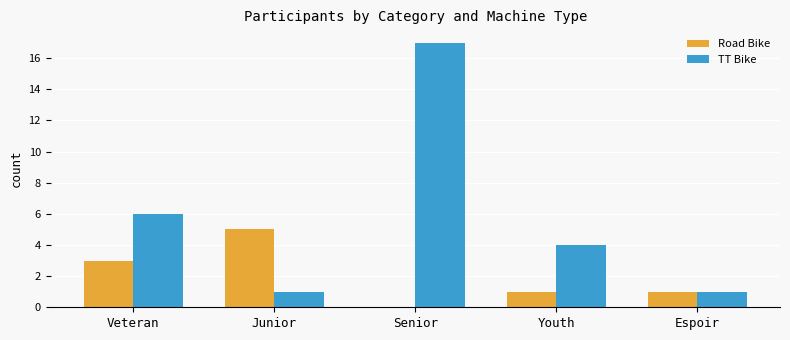

The value of Road Bike at Espoir is 1. True or false?

True